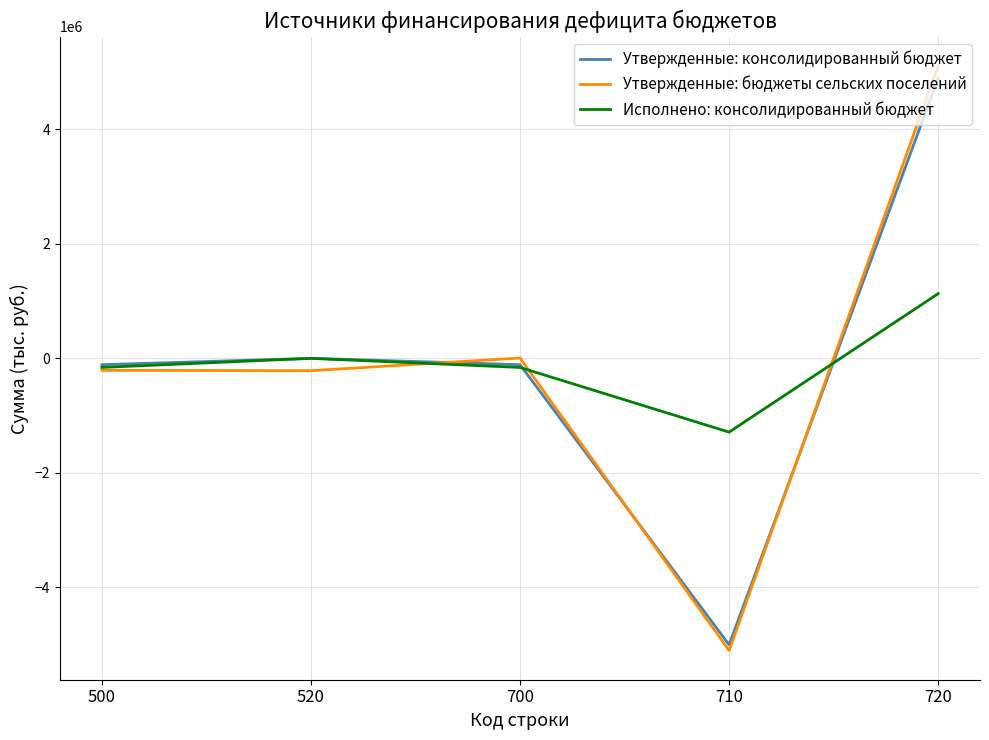

What is the smallest value displayed?

-5101900.0